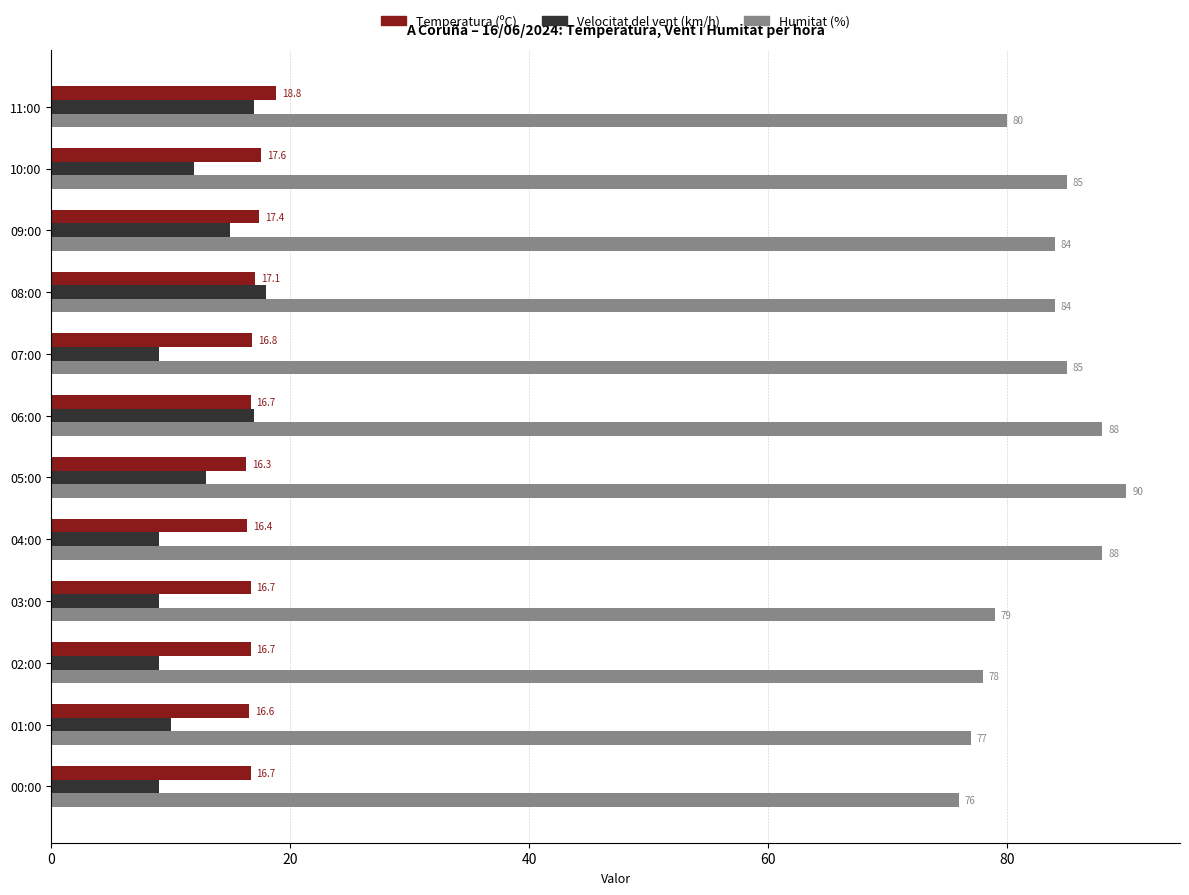

How many Velocitat del vent (km/h) values are between 9 and 17?

11